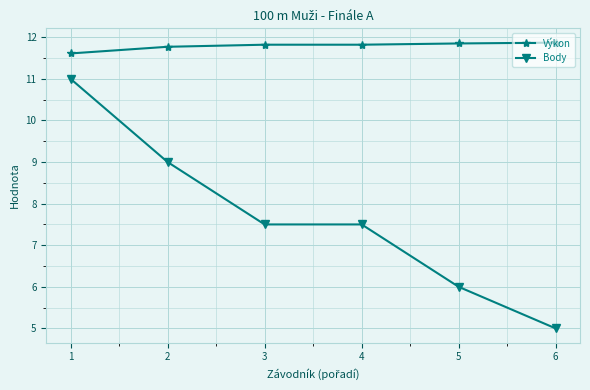

What value does the Body series have at 3?

7.5